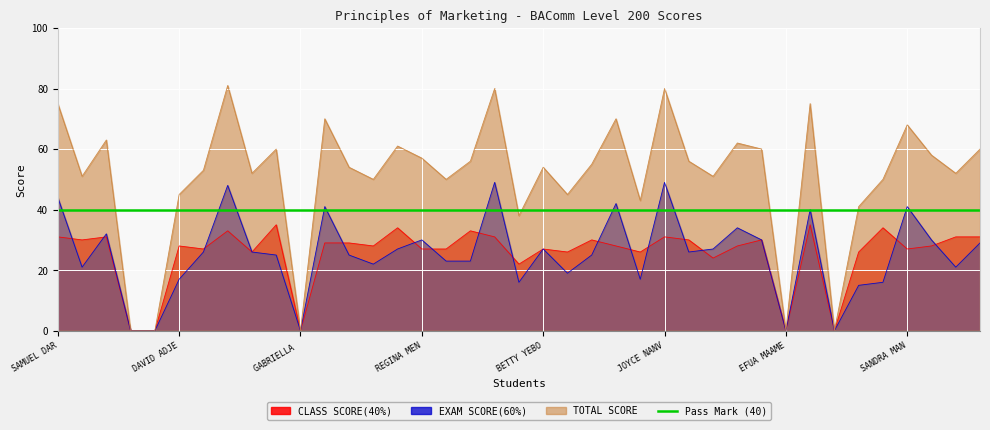

What is the spread (max minus min) of values at HUDAIYA MUFTAWU?

31